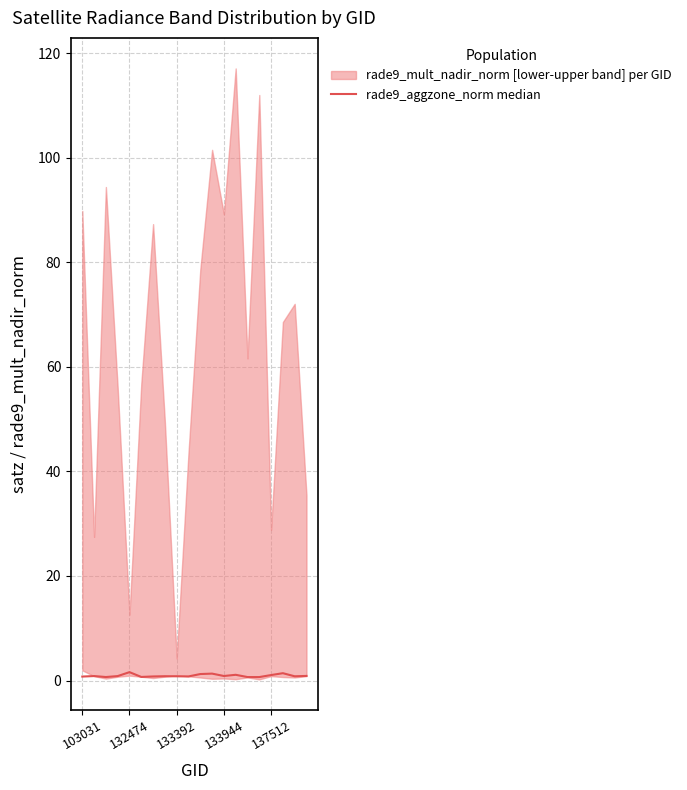

What is the sum of all values?

18.6